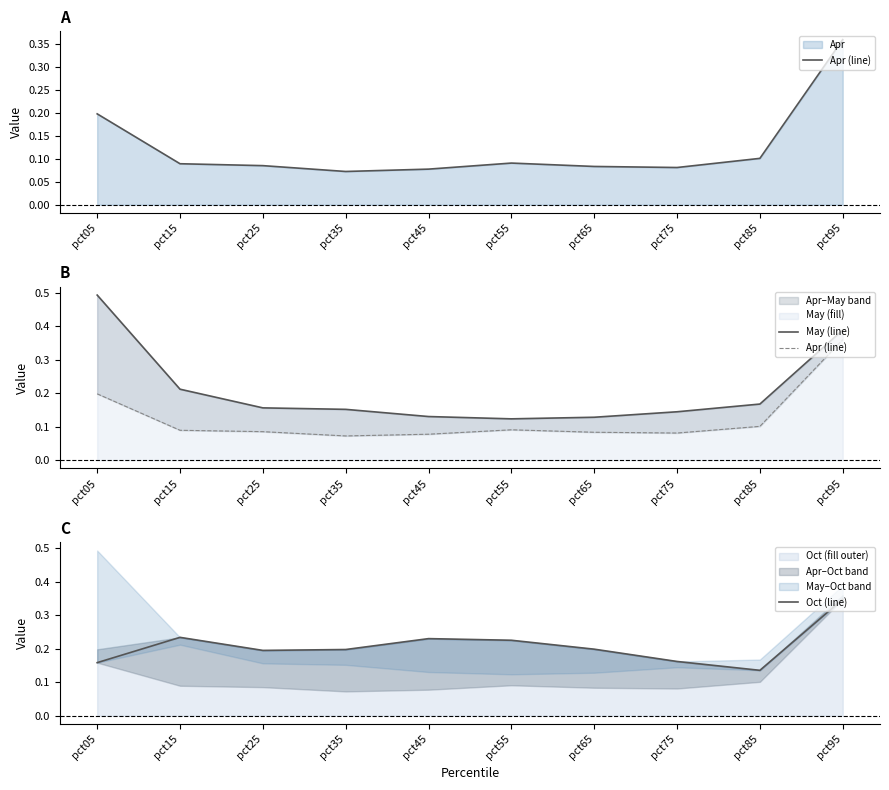

What is the average value of the Oct (line) series?

0.2